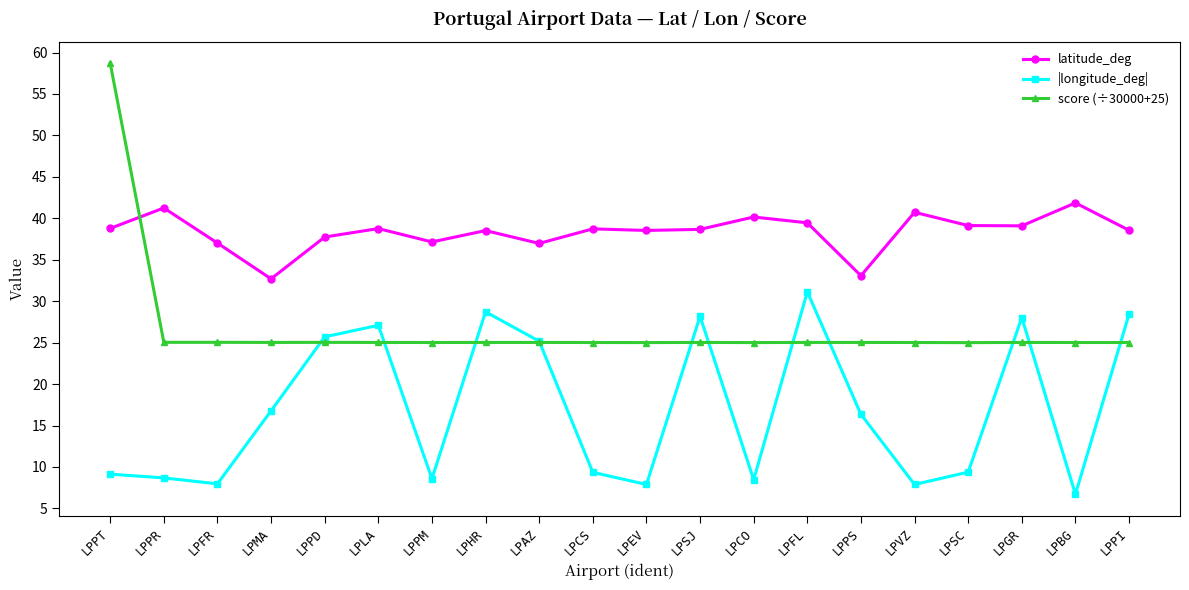

The |longitude_deg| series shows 25.7 at LPPD. True or false?

True